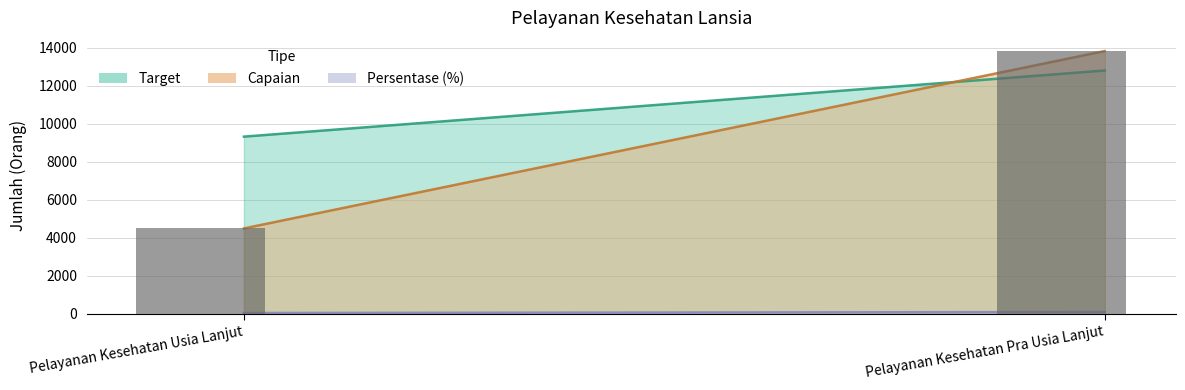

Reading left to right, what are all the values shown in this chart?

4495	13823